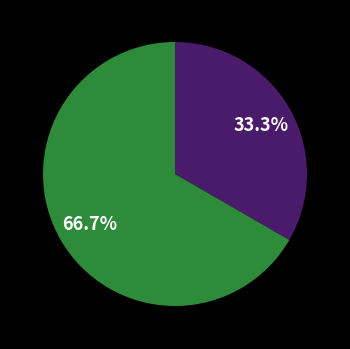

Is there a majority slice in this chart?

Yes